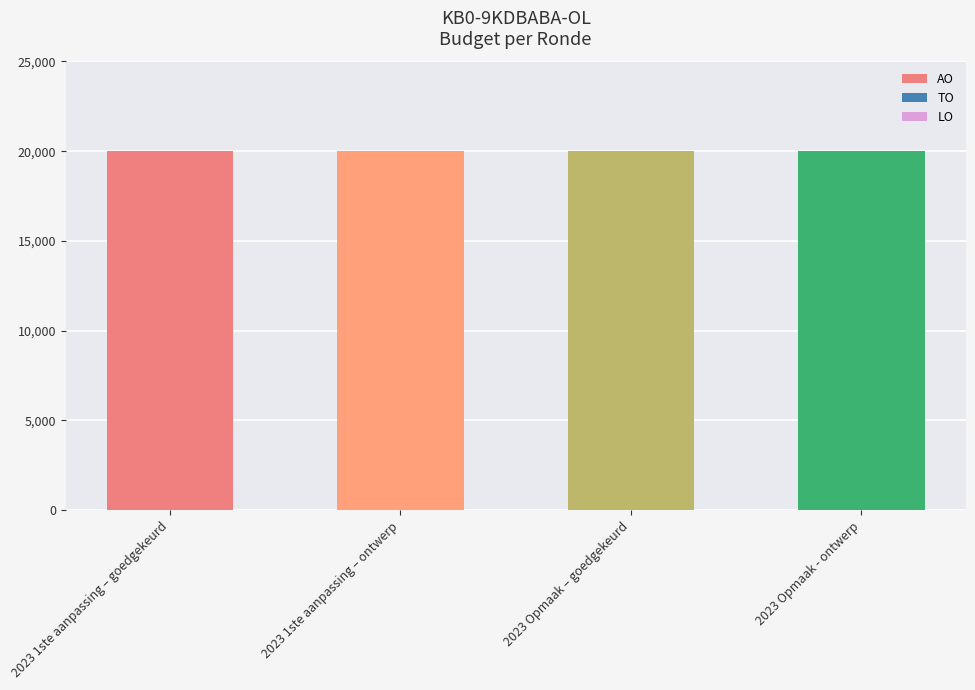

Which series has the largest total across all categories?

AO